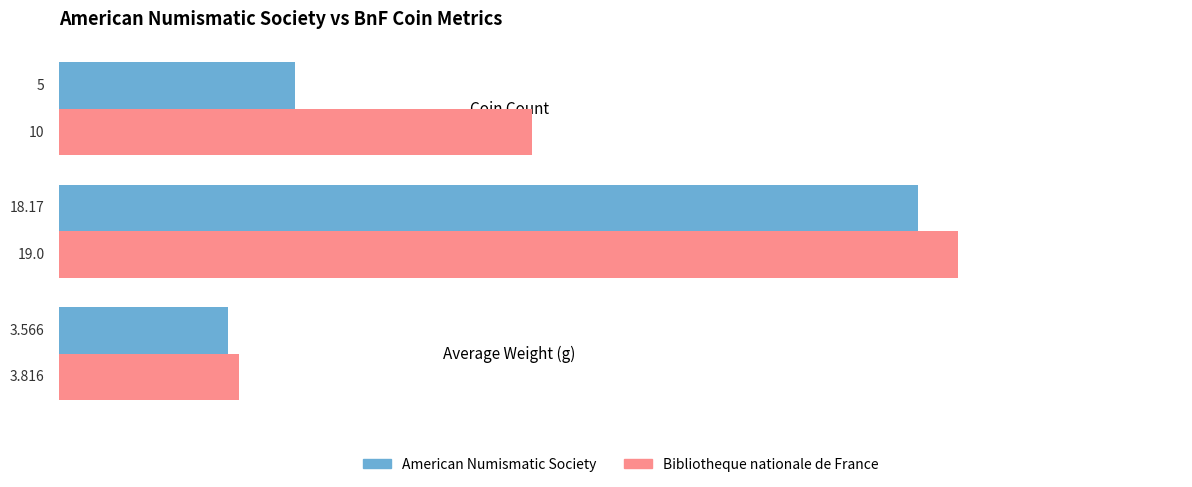

Which series has the widest spread of values?

Bibliotheque nationale de France